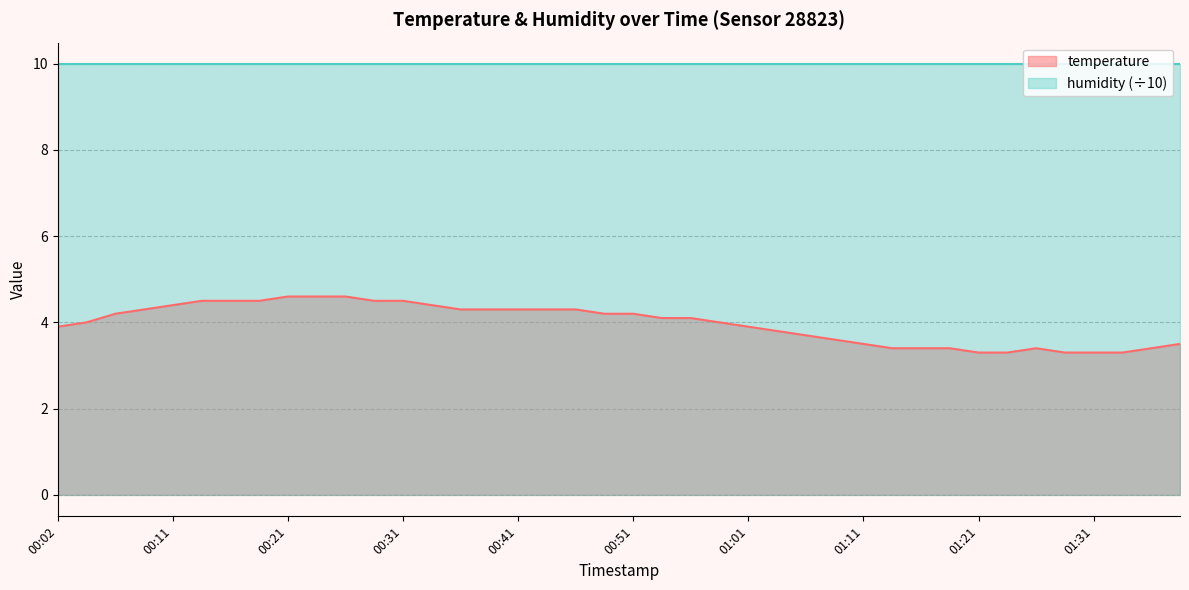

What is the change in value from 00:38 to 01:16?

-0.9